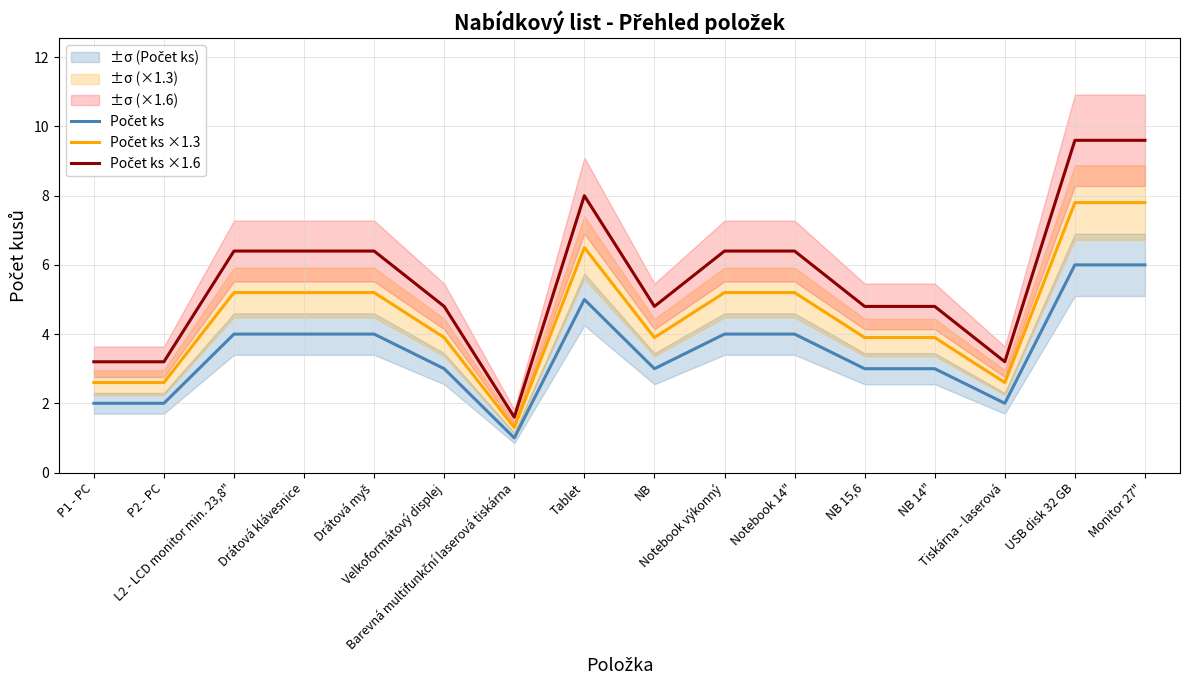

What is the lowest value of the Počet ks ×1.3 series?

1.3